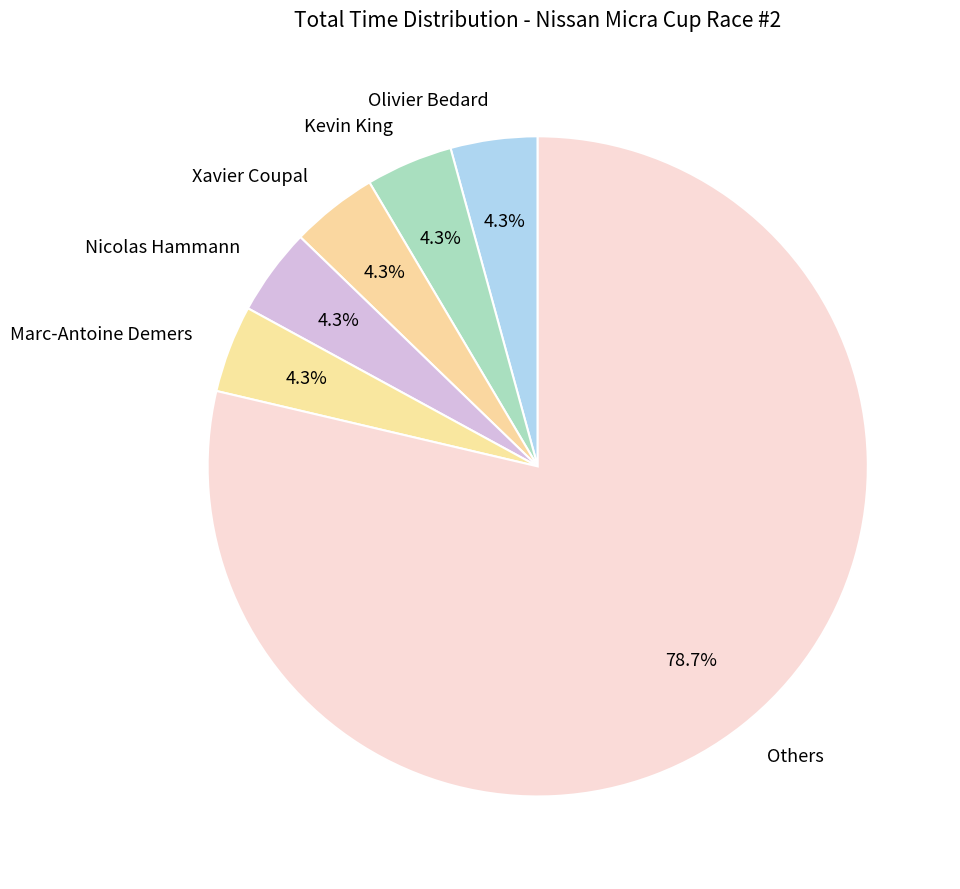

Which slice is the largest?

Others